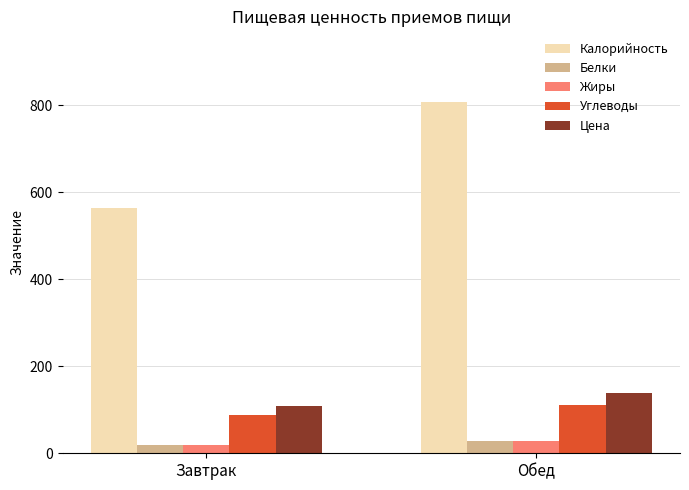

Reading left to right, what are all the values shown in this chart?

Калорийность: 562.5	807.9
Белки: 19.7	28.2
Жиры: 20.0	29.0
Углеводы: 87.8	111.6
Цена: 107.7	138.4